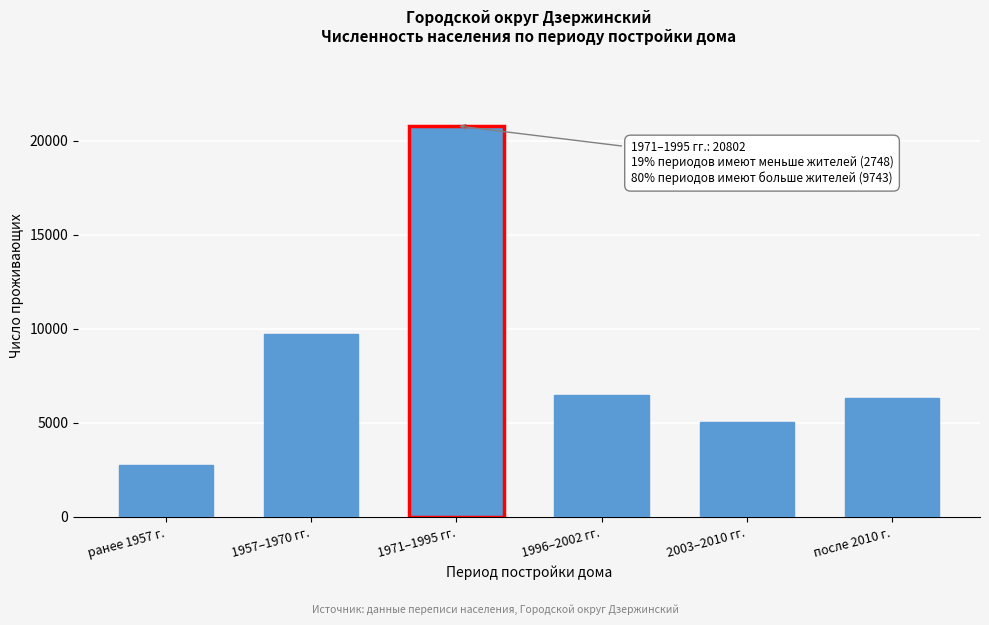

Reading right to left, transcribe all the data shown in this chart.

6325	5056	6485	20802	9743	2748